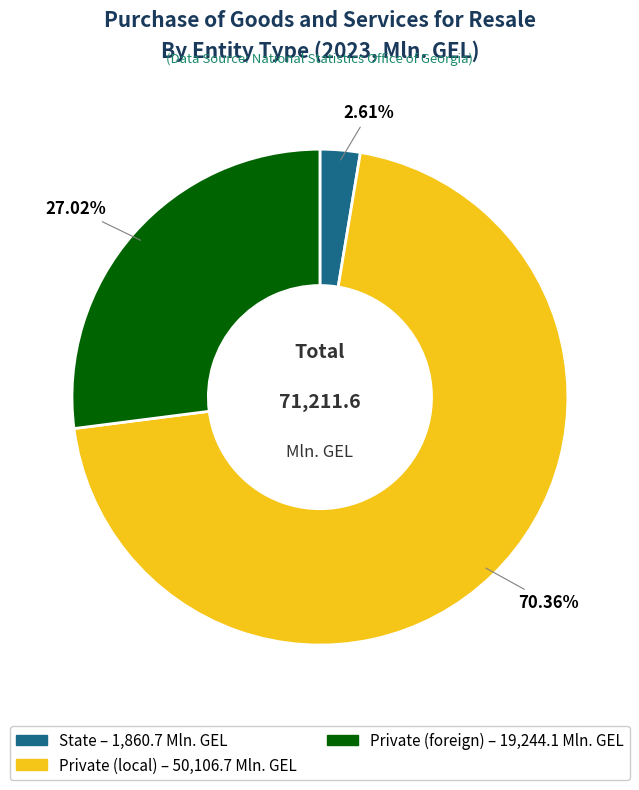

Do Private (foreign) and Private (local) together represent more than half of the pie?

Yes